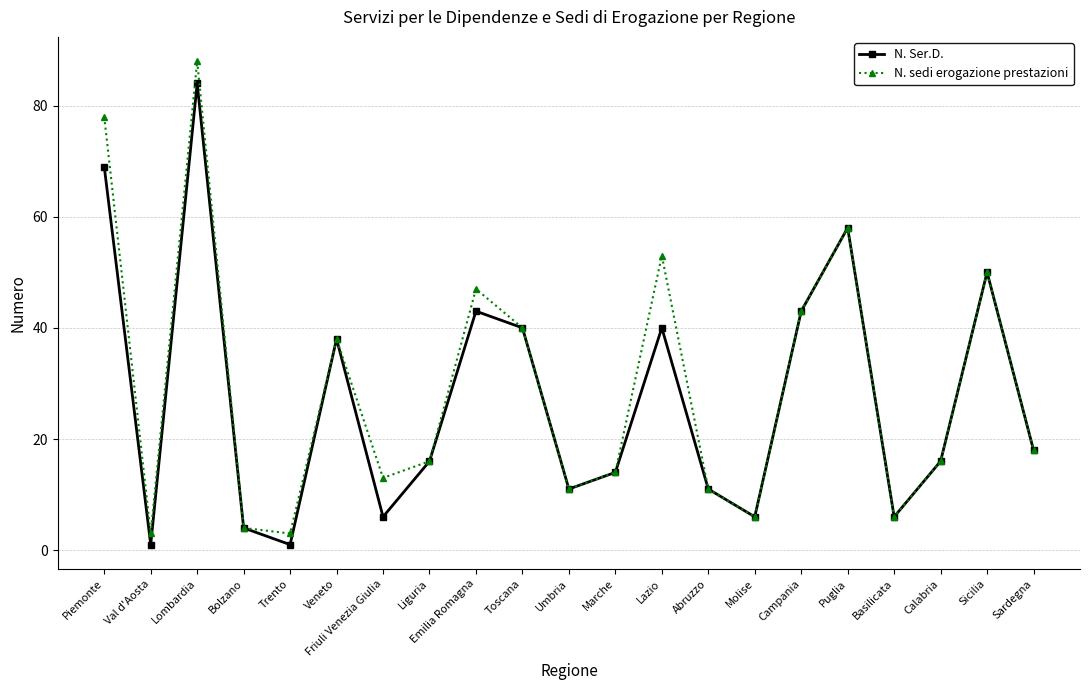

Which series has the widest spread of values?

N. sedi erogazione prestazioni